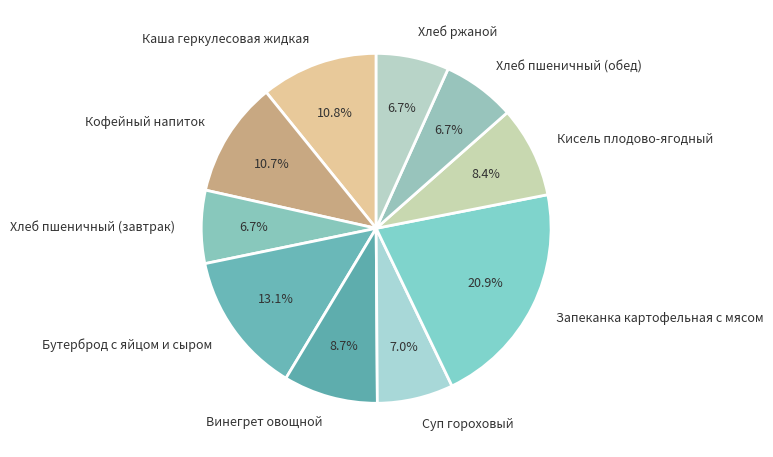

Which category has the biggest portion of the pie?

Запеканка картофельная с мясом